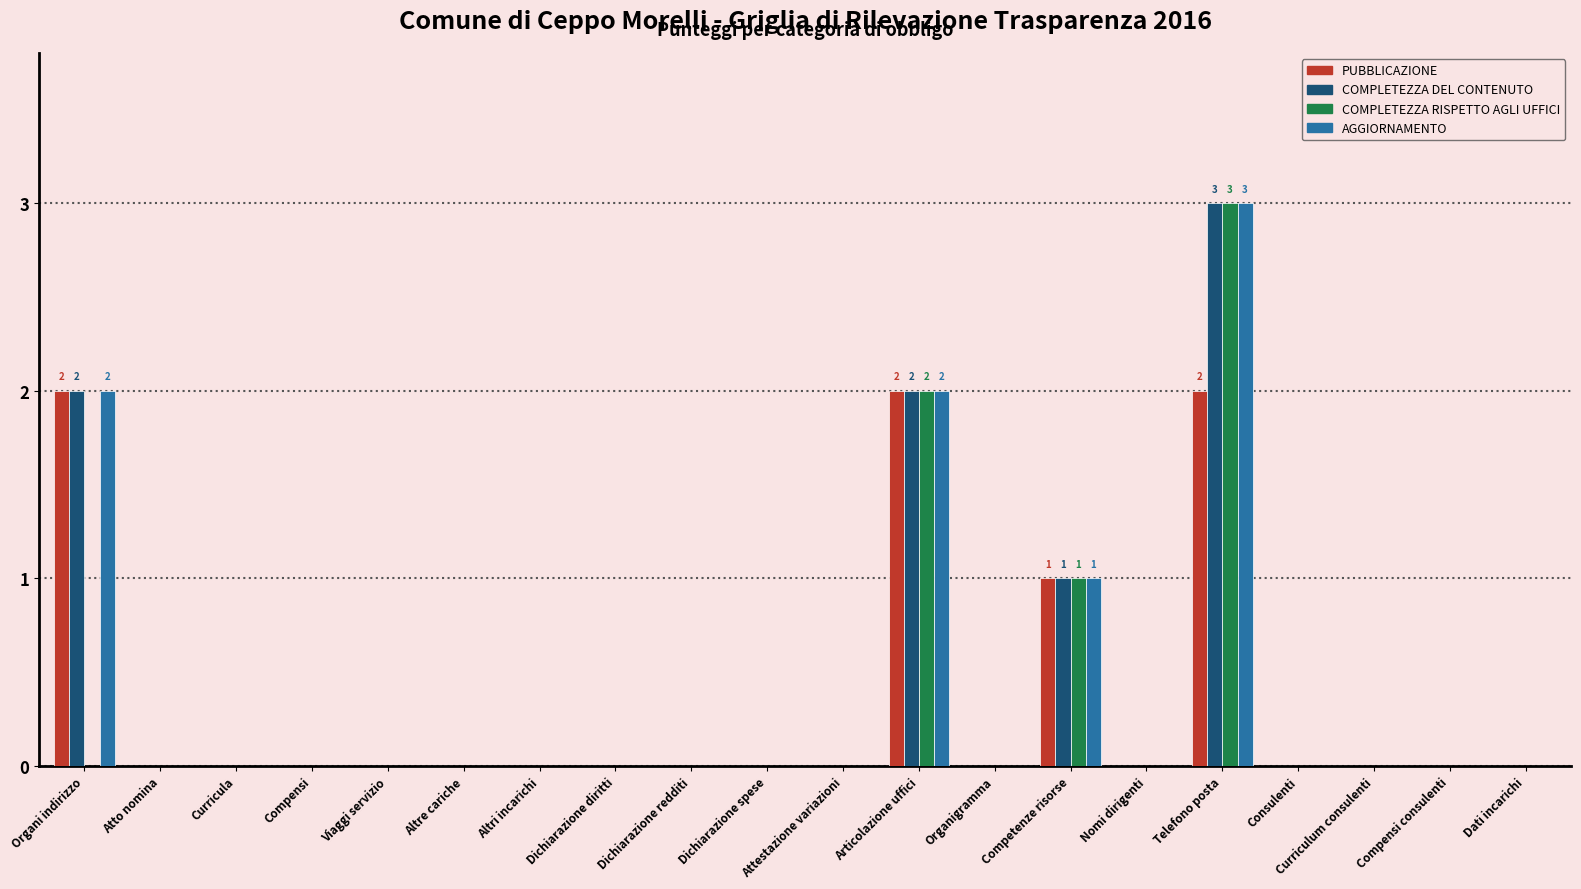

Reading right to left, extract all data points from this chart.

PUBBLICAZIONE: Dati incarichi=0	Compensi consulenti=0	Curriculum consulenti=0	Consulenti=0	Telefono posta=2	Nomi dirigenti=0	Competenze risorse=1	Organigramma=0	Articolazione uffici=2	Attestazione variazioni=0	Dichiarazione spese=0	Dichiarazione redditi=0	Dichiarazione diritti=0	Altri incarichi=0	Altre cariche=0	Viaggi servizio=0	Compensi=0	Curricula=0	Atto nomina=0	Organi indirizzo=2
COMPLETEZZA DEL CONTENUTO: Dati incarichi=0	Compensi consulenti=0	Curriculum consulenti=0	Consulenti=0	Telefono posta=3	Nomi dirigenti=0	Competenze risorse=1	Organigramma=0	Articolazione uffici=2	Attestazione variazioni=0	Dichiarazione spese=0	Dichiarazione redditi=0	Dichiarazione diritti=0	Altri incarichi=0	Altre cariche=0	Viaggi servizio=0	Compensi=0	Curricula=0	Atto nomina=0	Organi indirizzo=2
COMPLETEZZA RISPETTO AGLI UFFICI: Dati incarichi=0	Compensi consulenti=0	Curriculum consulenti=0	Consulenti=0	Telefono posta=3	Nomi dirigenti=0	Competenze risorse=1	Organigramma=0	Articolazione uffici=2	Attestazione variazioni=0	Dichiarazione spese=0	Dichiarazione redditi=0	Dichiarazione diritti=0	Altri incarichi=0	Altre cariche=0	Viaggi servizio=0	Compensi=0	Curricula=0	Atto nomina=0	Organi indirizzo=0
AGGIORNAMENTO: Dati incarichi=0	Compensi consulenti=0	Curriculum consulenti=0	Consulenti=0	Telefono posta=3	Nomi dirigenti=0	Competenze risorse=1	Organigramma=0	Articolazione uffici=2	Attestazione variazioni=0	Dichiarazione spese=0	Dichiarazione redditi=0	Dichiarazione diritti=0	Altri incarichi=0	Altre cariche=0	Viaggi servizio=0	Compensi=0	Curricula=0	Atto nomina=0	Organi indirizzo=2